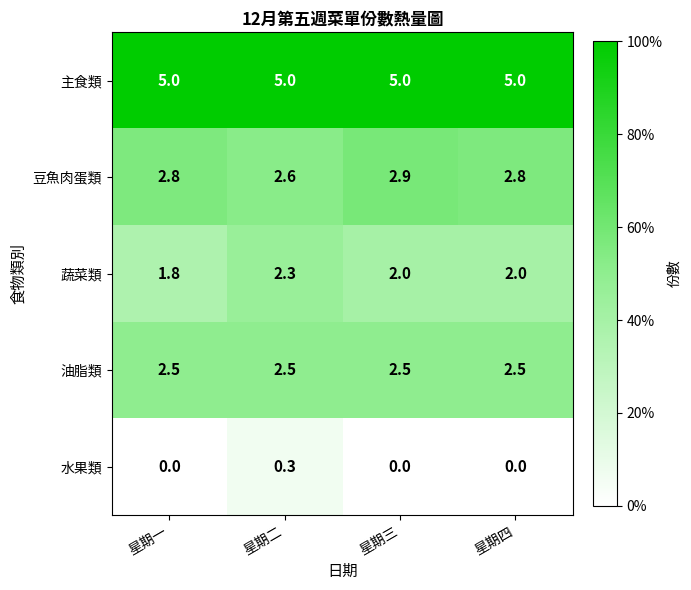

What is the difference between the maximum and minimum values in the 水果類 series?

0.3